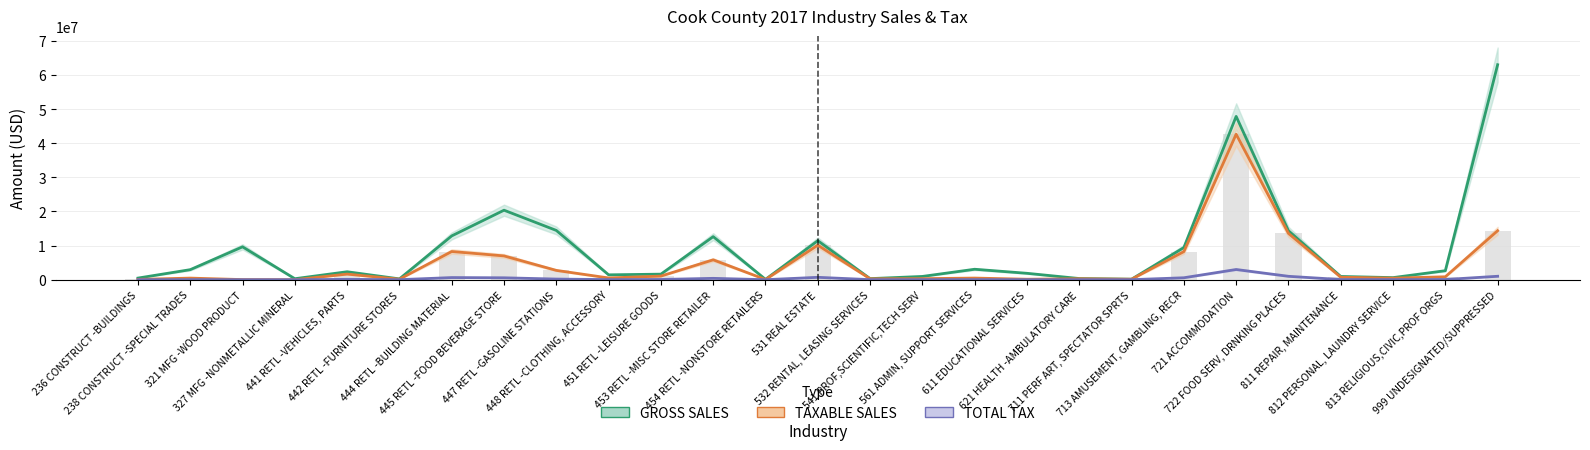

List the series in order of their peak value, highest first.

GROSS SALES, TAXABLE SALES, TOTAL TAX